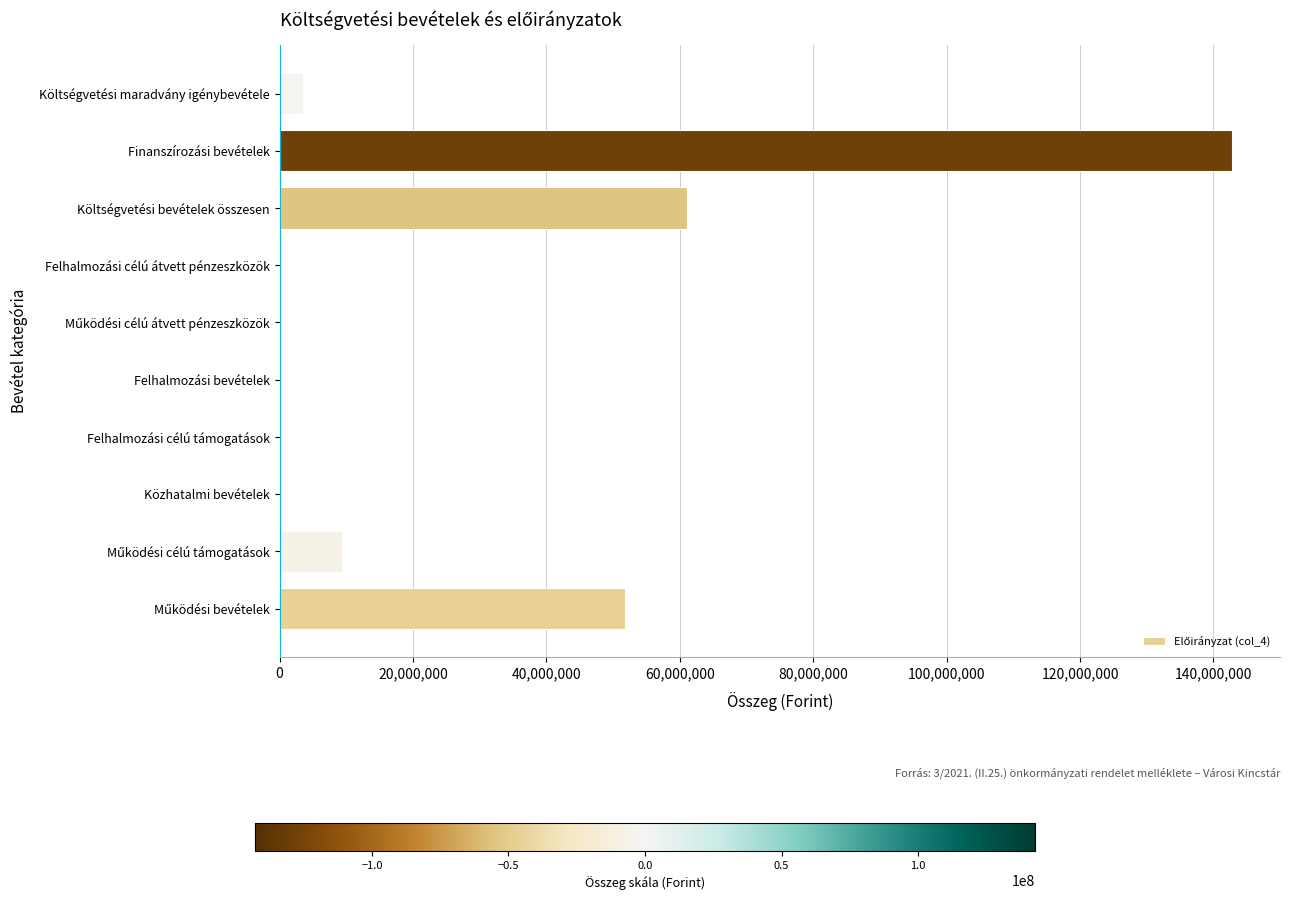

Where is the data nearest to the value 71419251?

Költségvetési bevételek összesen